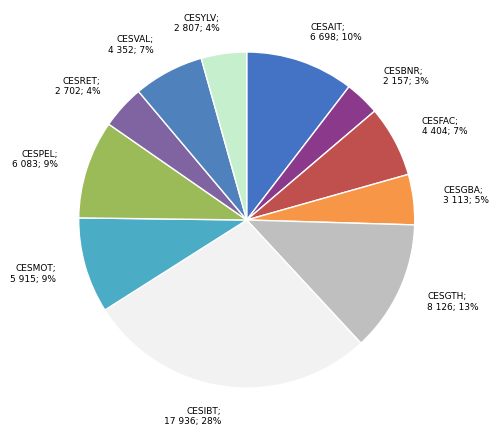

How many segments does this pie chart have?

11